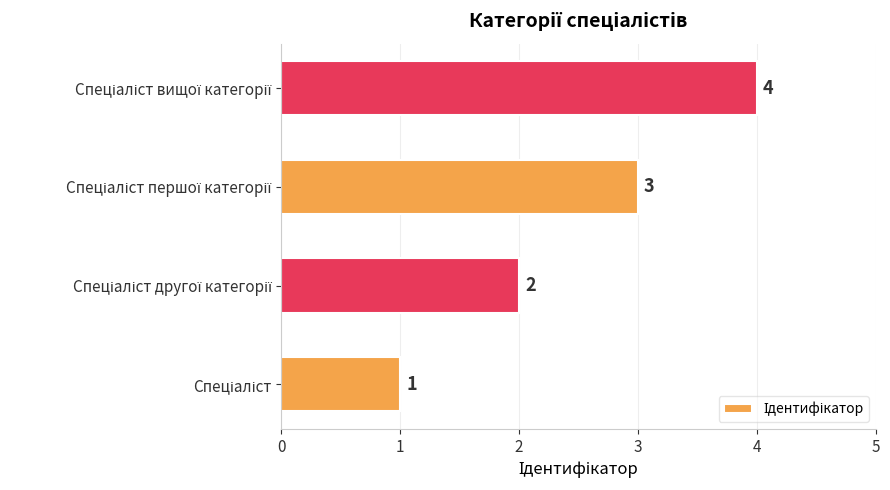

What is the sum of all values?

10